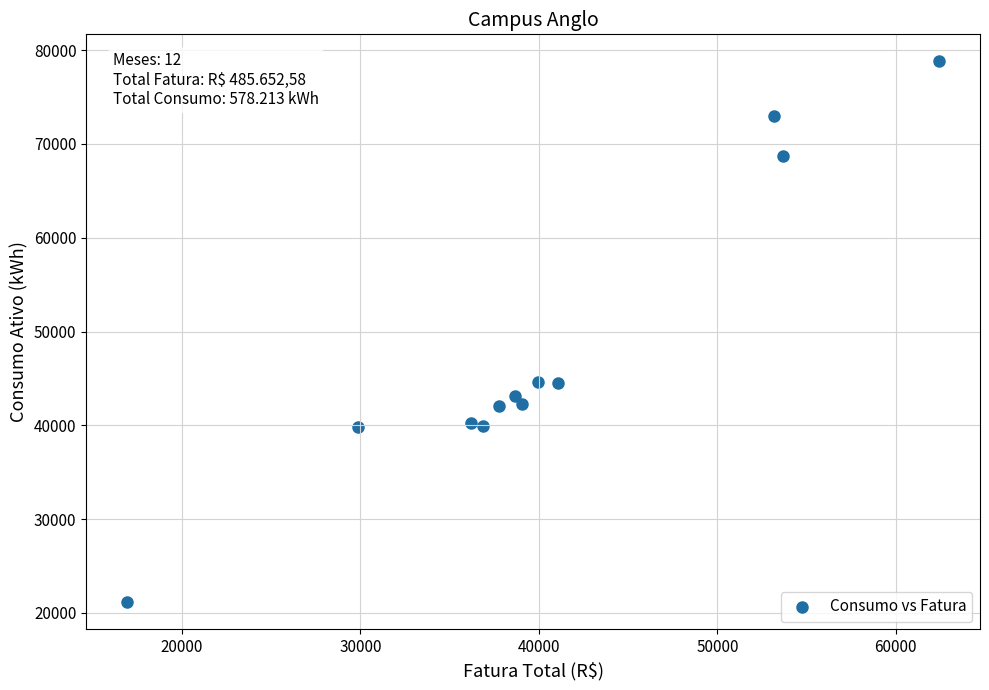

What is the average Y value?

48184